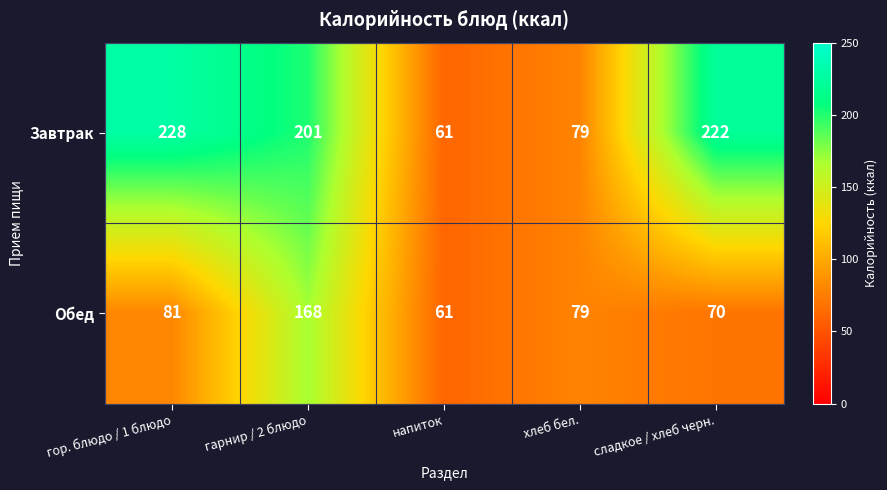

What is the average value of the Завтрак series?

158